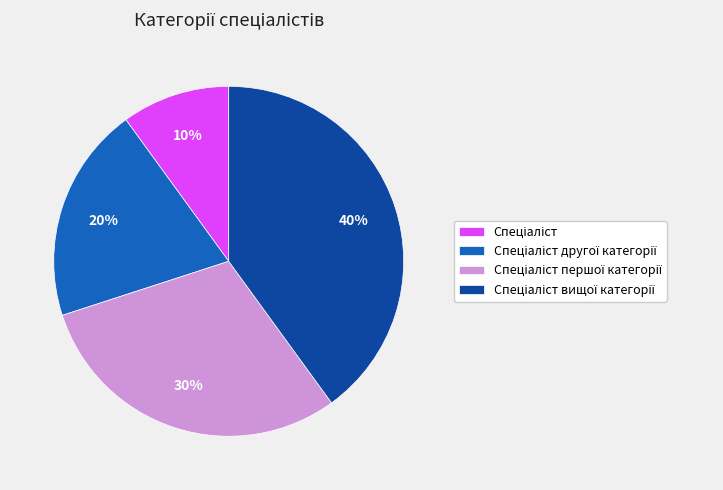

How many segments does this pie chart have?

4